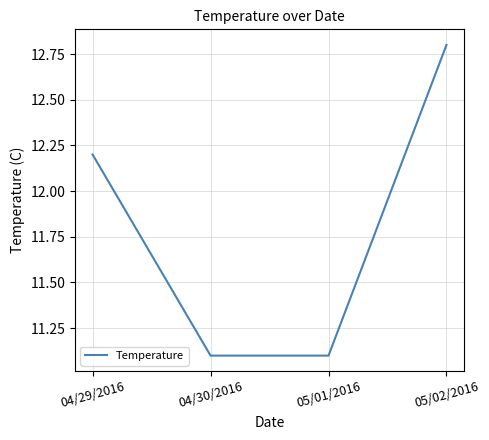

What is the difference between the values at 04/30/2016 and 05/02/2016?

1.7